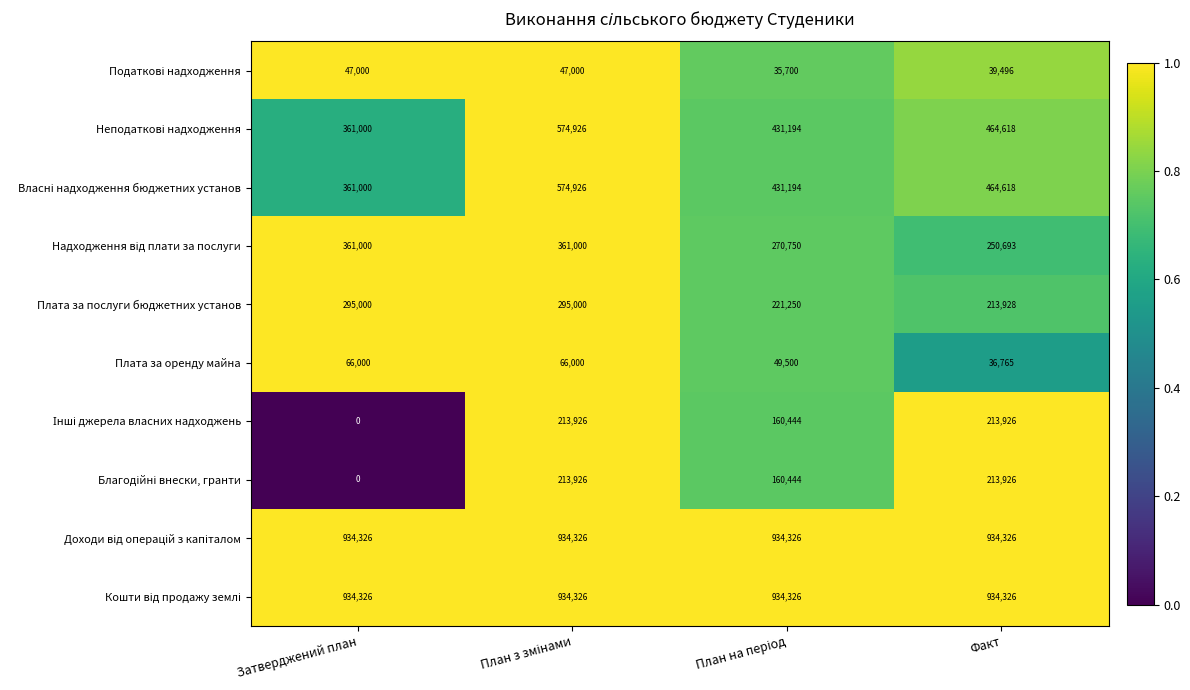

How many Плата за оренду майна values are between 49500 and 66000?

3